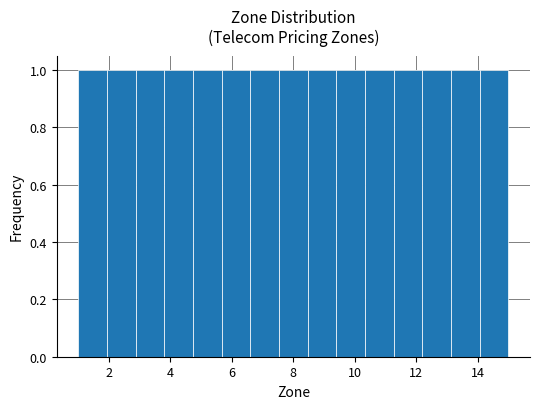

Reading left to right, transcribe this chart: for each bar, give the range it covers on the x-axis and its height. Neither the bar edges nor the heights are printed on the chart, so give them approximately, as read against the axes.

1.0 to 2.0: 1
2.0 to 2.8: 1
2.8 to 3.8: 1
3.8 to 4.8: 1
4.8 to 5.6: 1
5.6 to 6.6: 1
6.6 to 7.6: 1
7.6 to 8.4: 1
8.4 to 9.4: 1
9.4 to 10.4: 1
10.4 to 11.2: 1
11.2 to 12.2: 1
12.2 to 13.2: 1
13.2 to 14.0: 1
14.0 to 15.0: 1